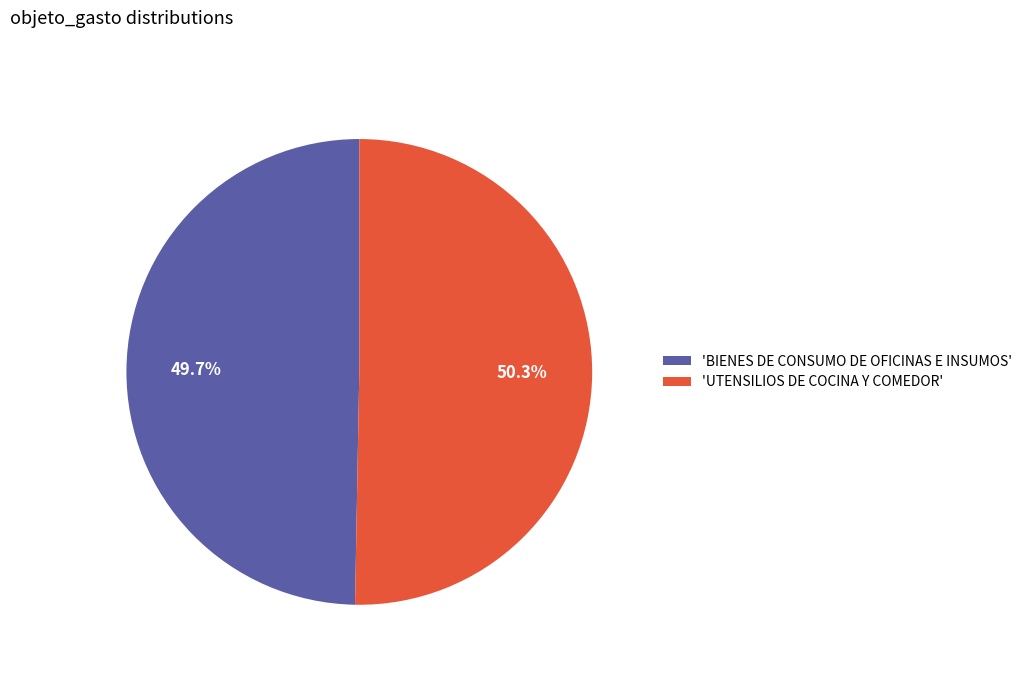

How many slices are in this pie chart?

2